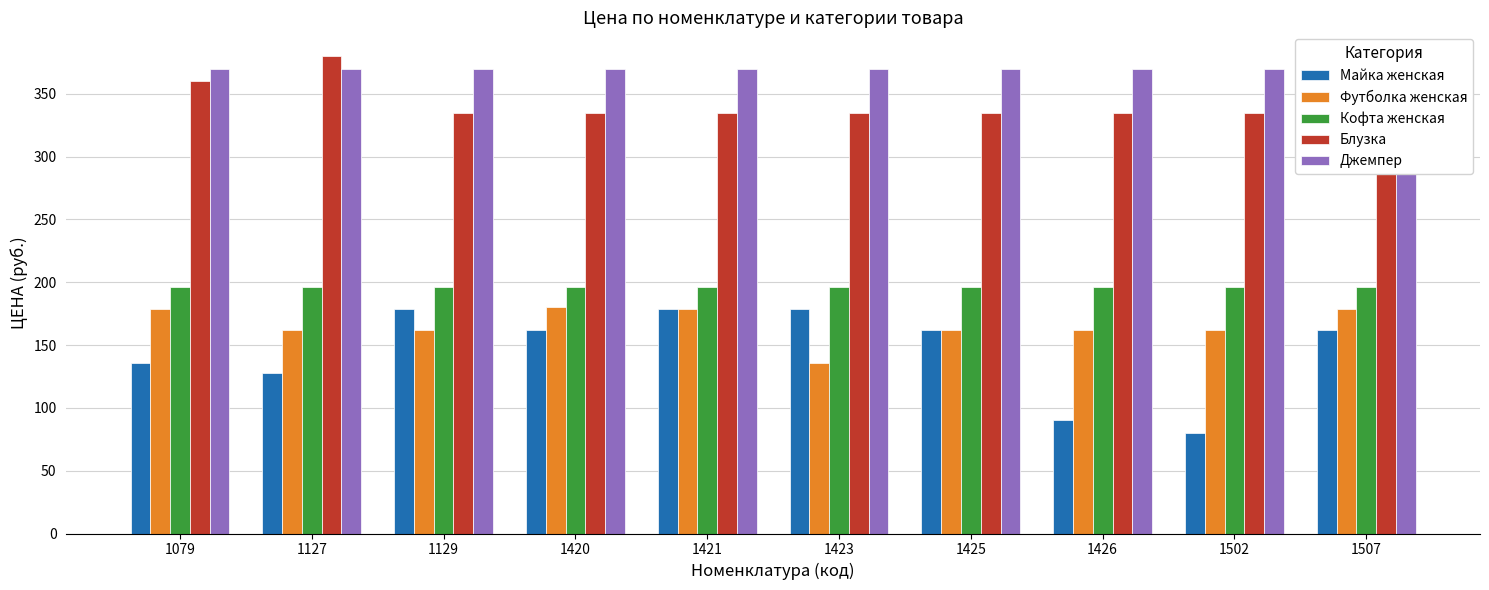

What is the maximum value shown in the chart?

380